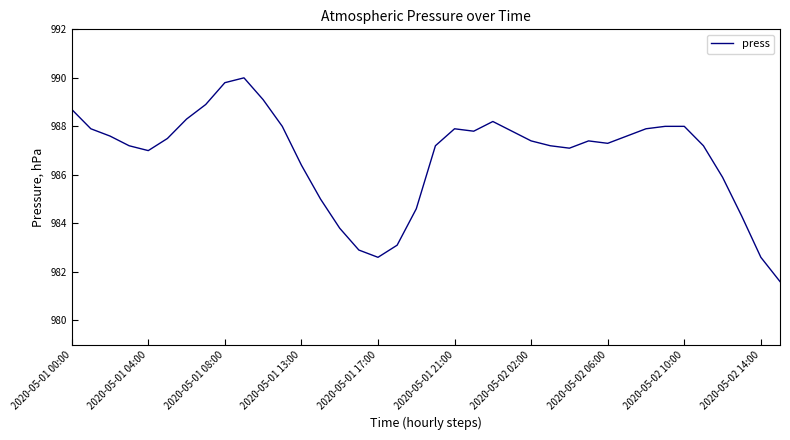

What is the greatest value displayed?

990.0